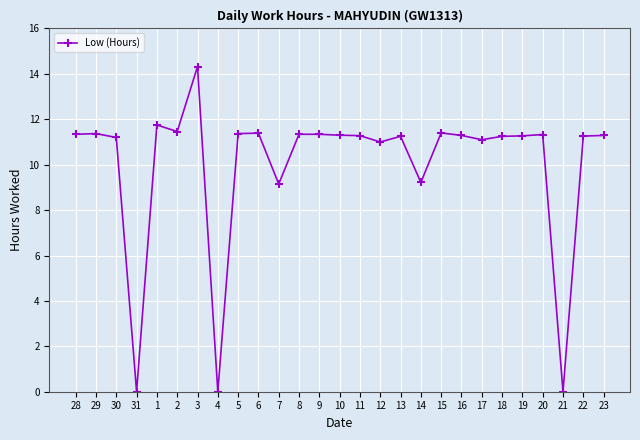

What position from the left is 14?

18